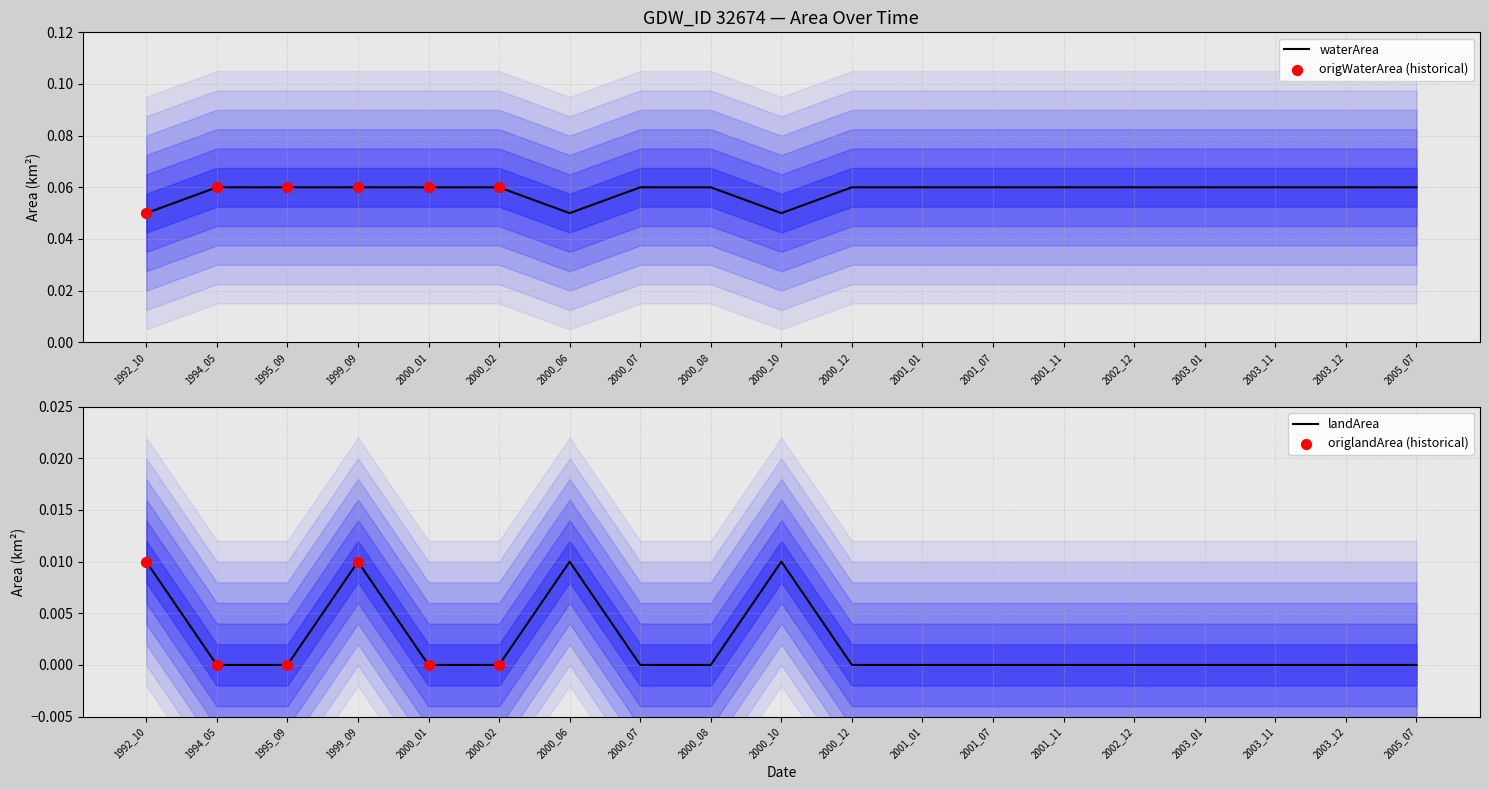

Which series contains the lowest Y value?

landArea